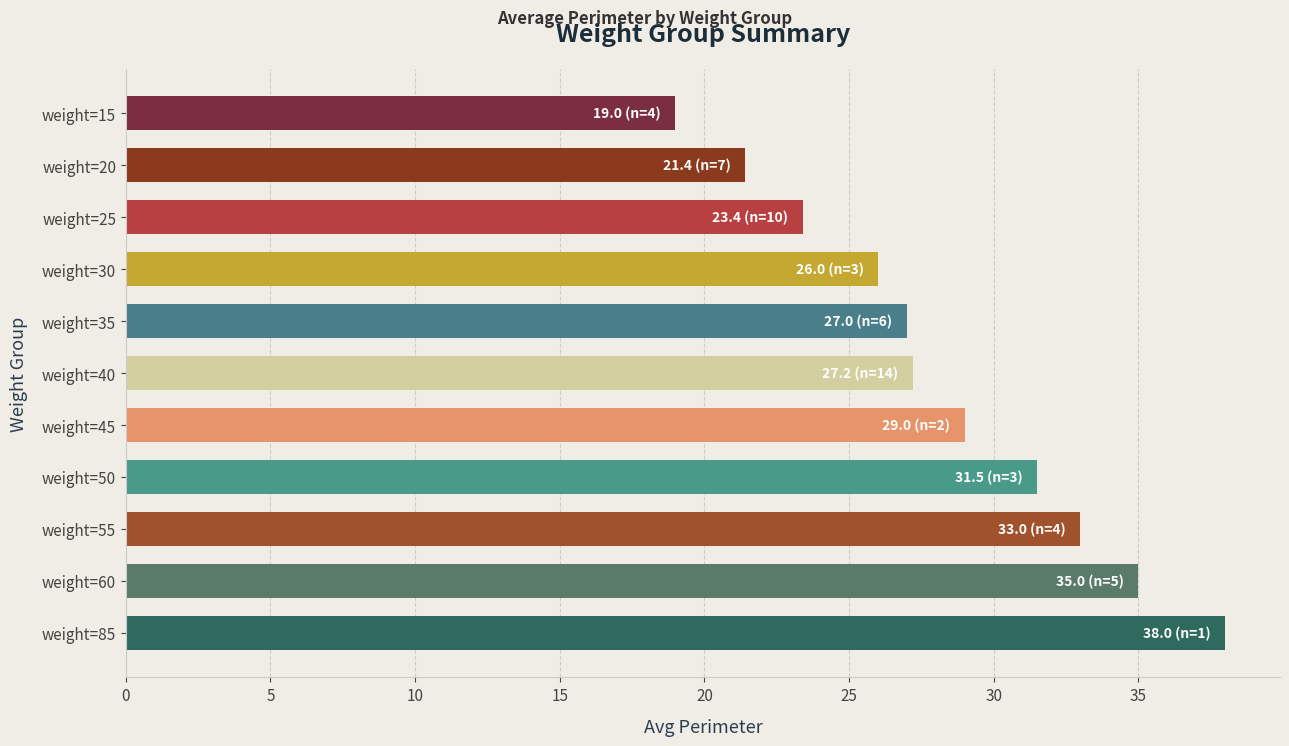

Reading top to bottom, extract all data points from this chart.

weight=15=19.0	weight=20=21.4	weight=25=23.4	weight=30=26.0	weight=35=27.0	weight=40=27.2	weight=45=29.0	weight=50=31.5	weight=55=33.0	weight=60=35.0	weight=85=38.0